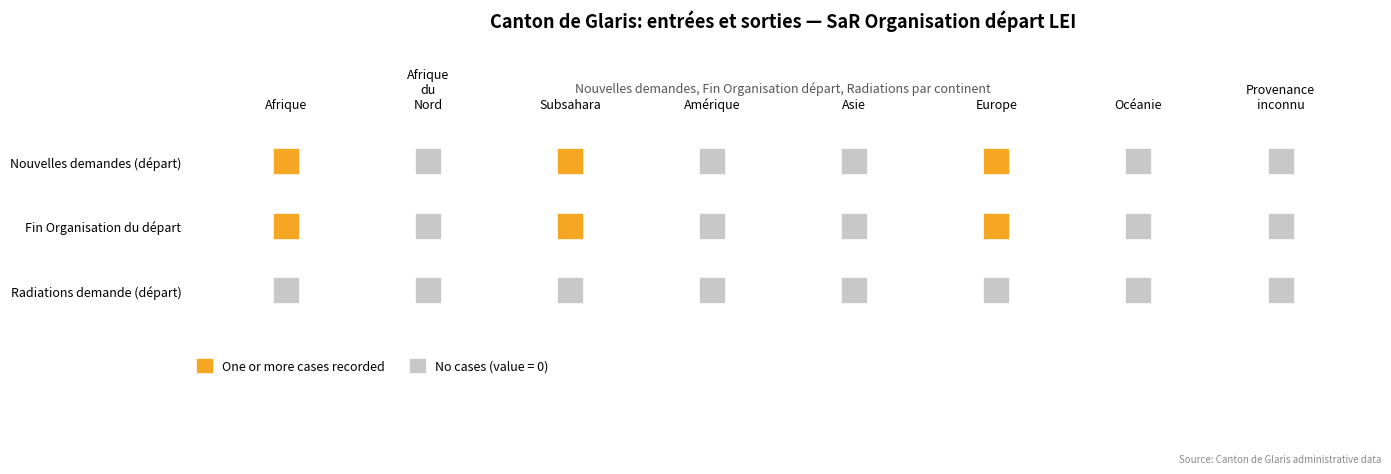

What is the total value across all series at Afrique?

2